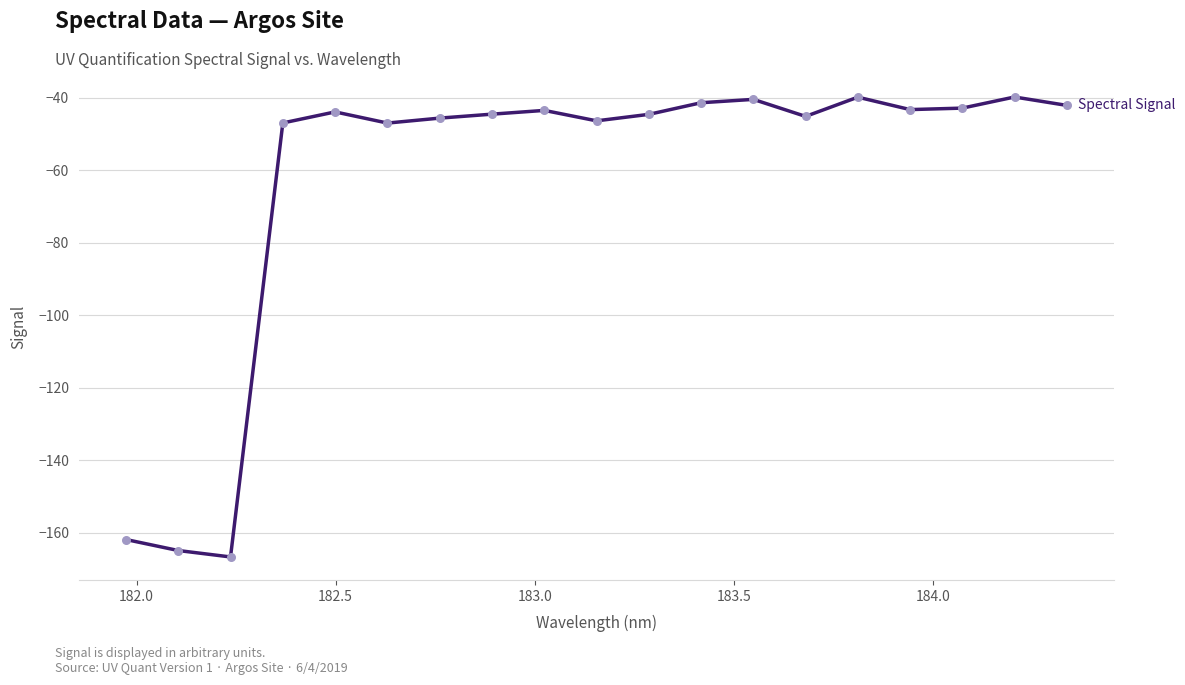

What is the difference between the maximum and minimum values?

127.0